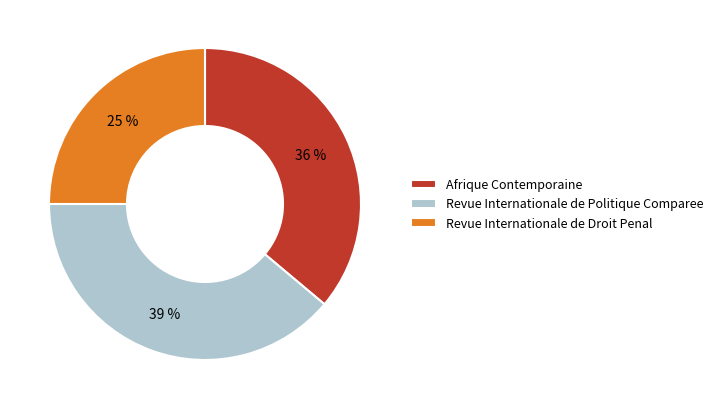

How many segments does this pie chart have?

3